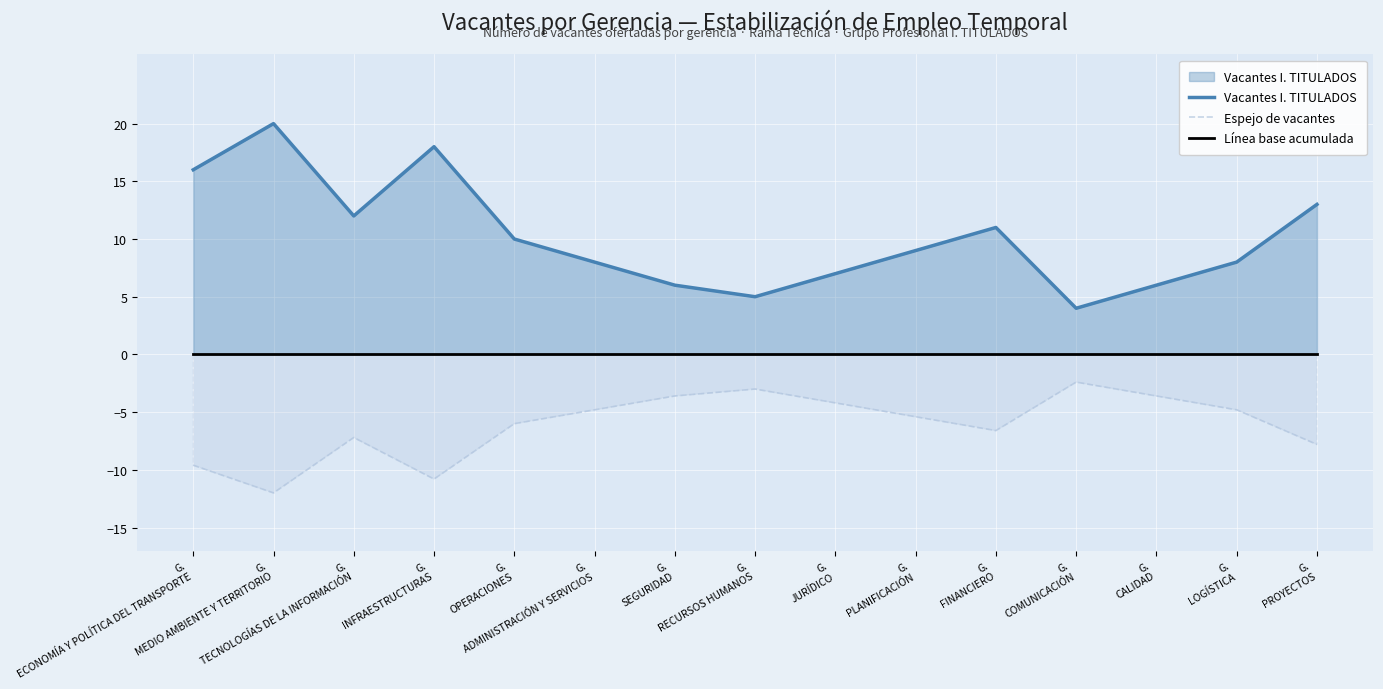

True or false: Espejo de vacantes and Vacantes I. TITULADOS intersect in this chart.

False